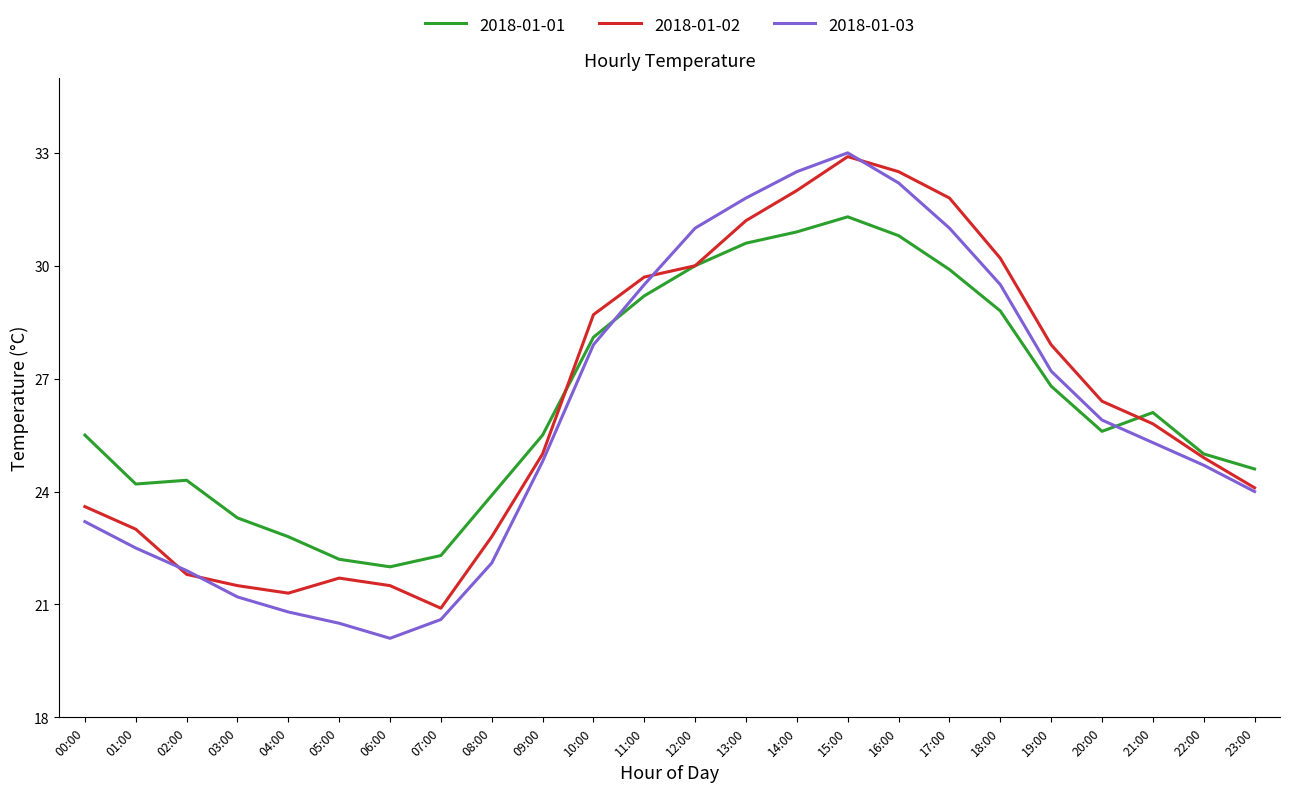

What position from the right is 17:00?

7